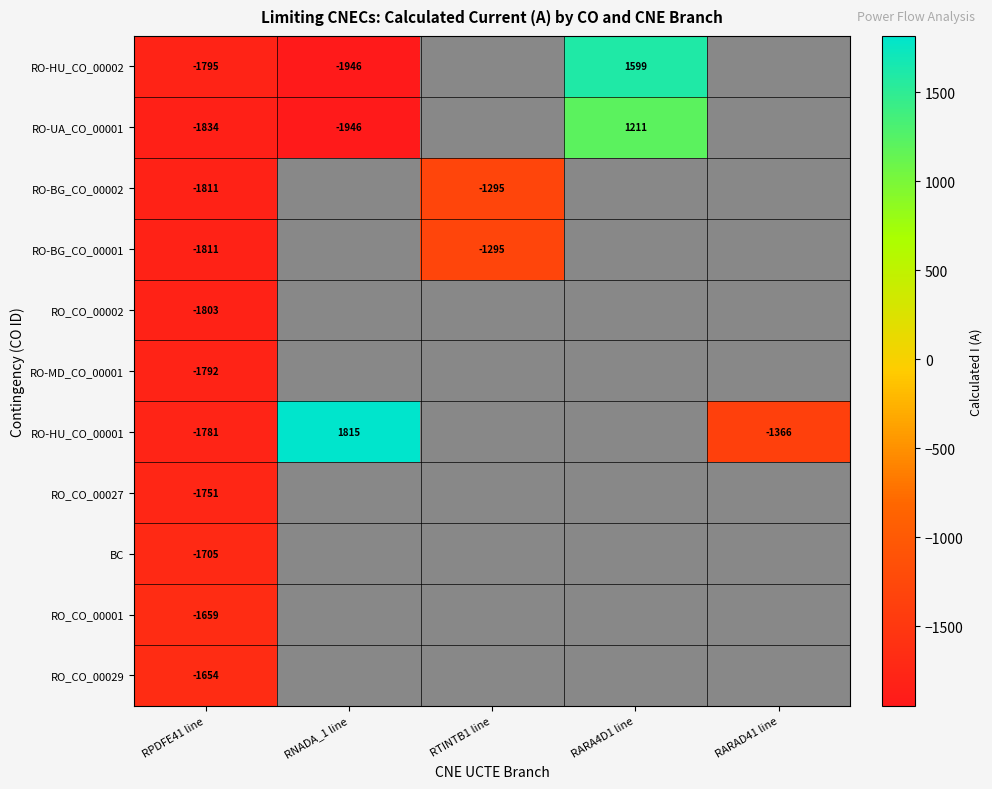

The value of RO-UA_CO_00001 at RARA4D1 line is 1211. True or false?

True